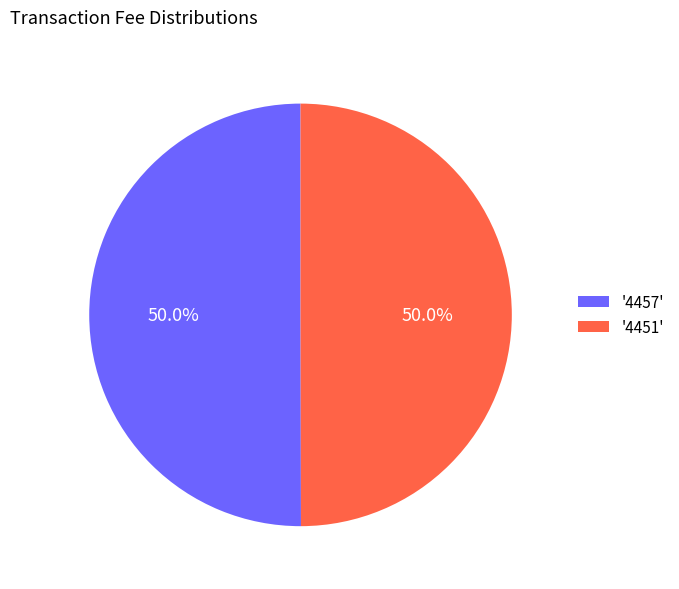

How many slices are in this pie chart?

2